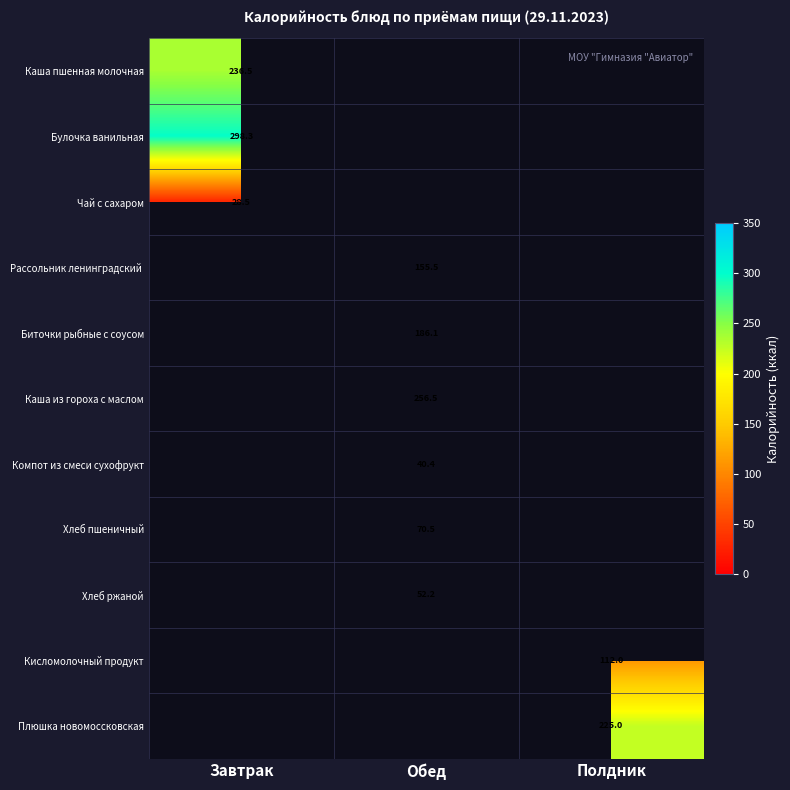

Which has a higher value, Обед or Полдник?

Обед